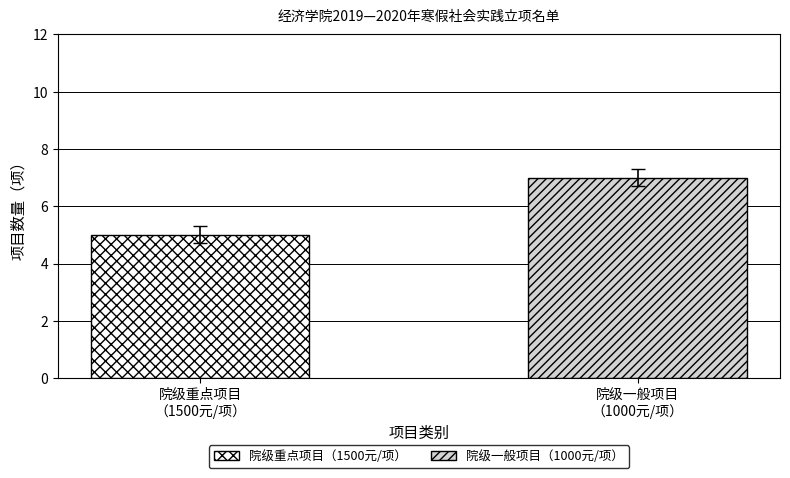

Rank the series by their maximum value, from lowest to highest.

院级重点项目（1500元/项）, 院级一般项目（1000元/项）